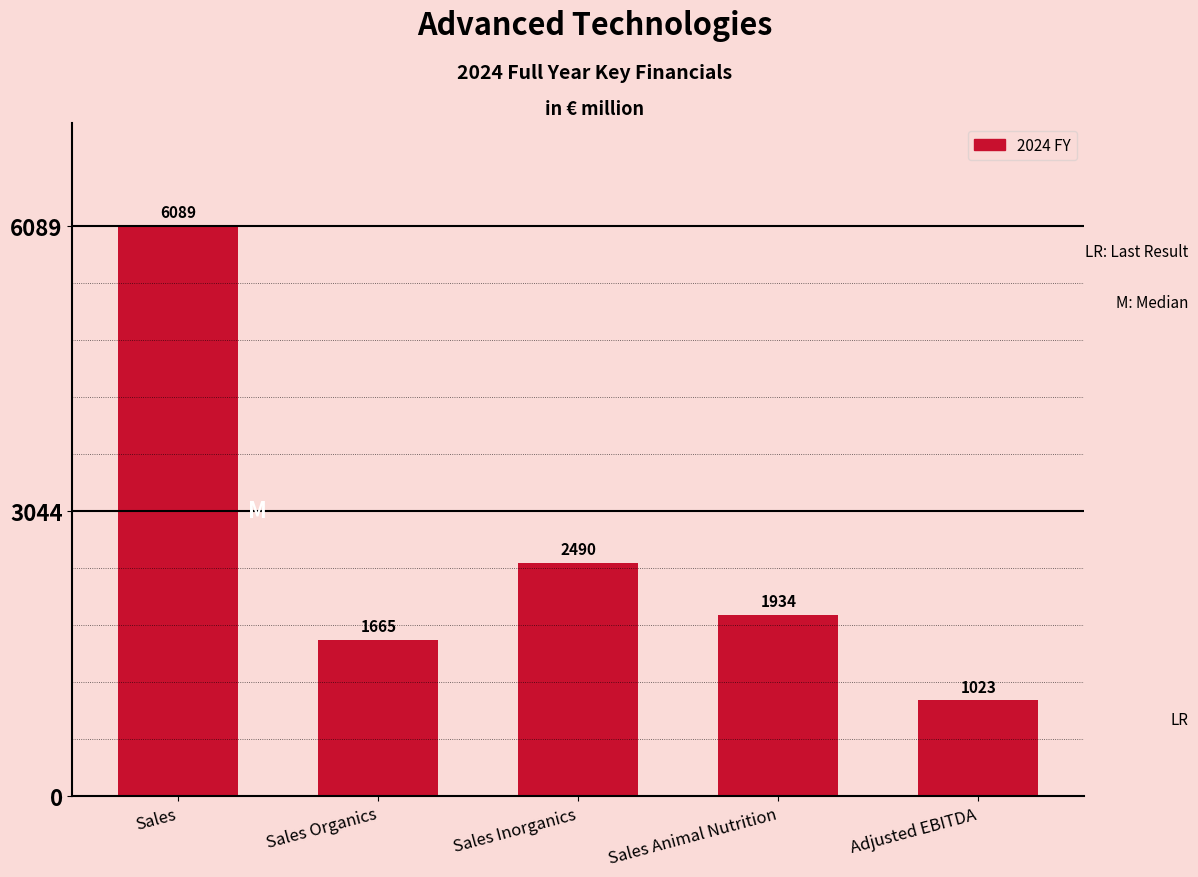

Reading left to right, what are all the values shown in this chart?

6089	1665	2490	1934	1023